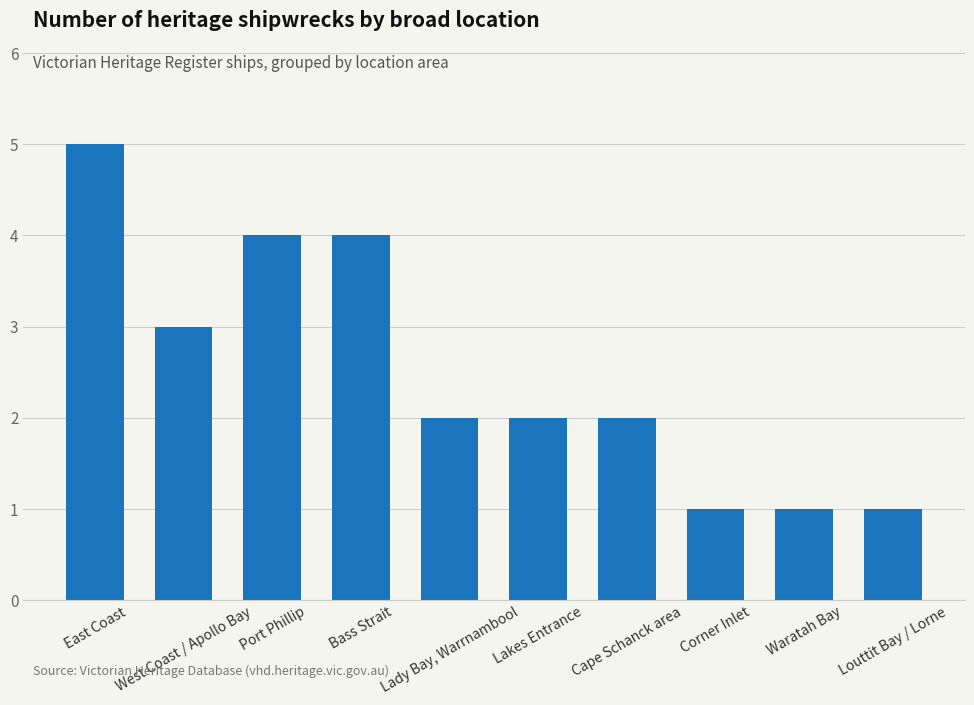

What is the ratio of the value at Lady Bay, Warrnambool to the value at East Coast?

0.4